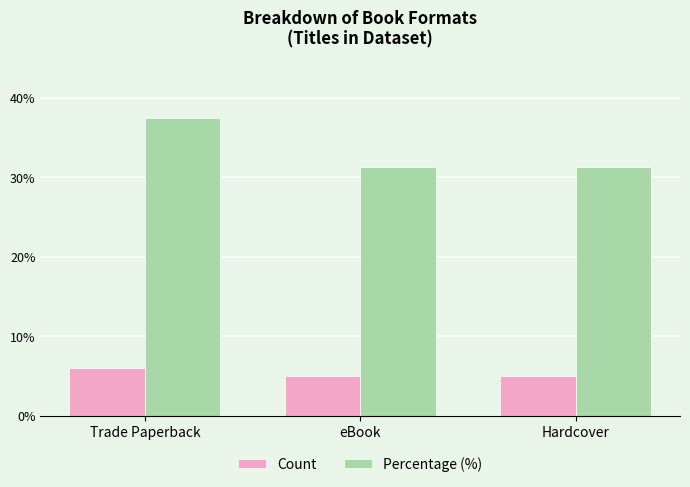

What is the average value of the Percentage (%) series?

33.3